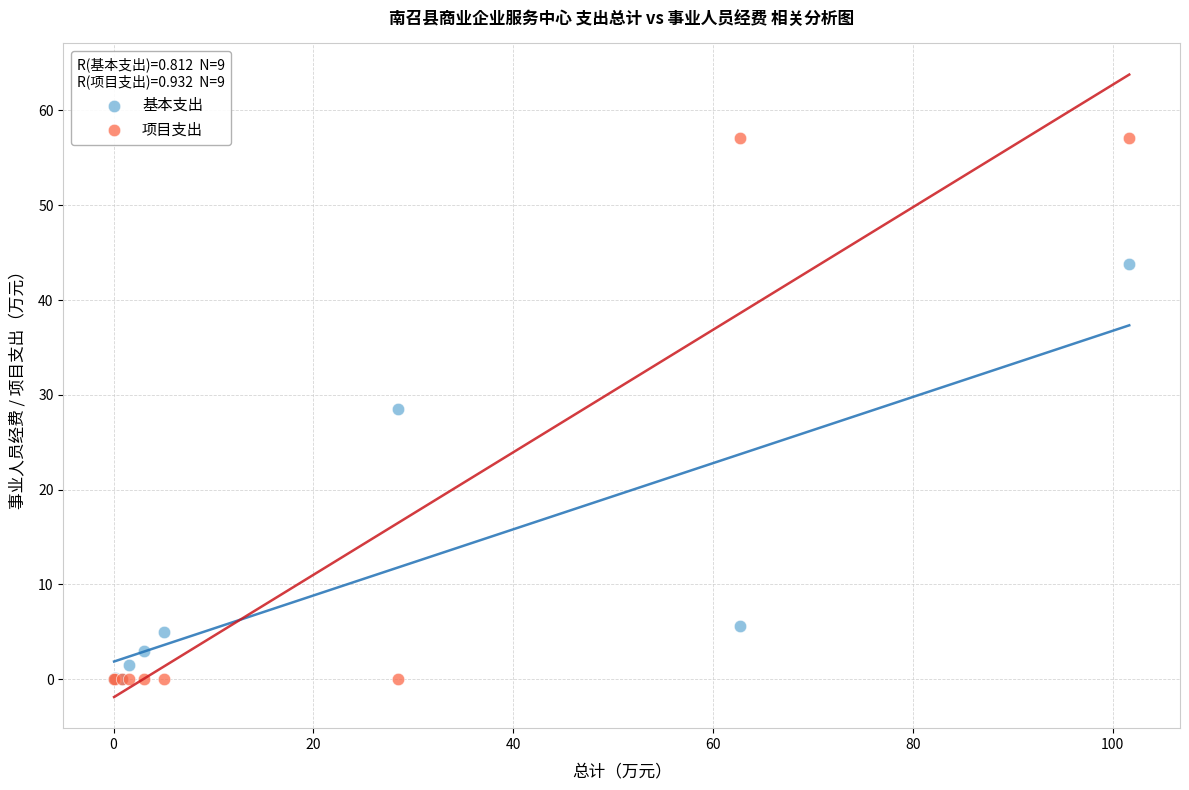

In the 基本支出 series, what Y value is closest to 21?

28.5